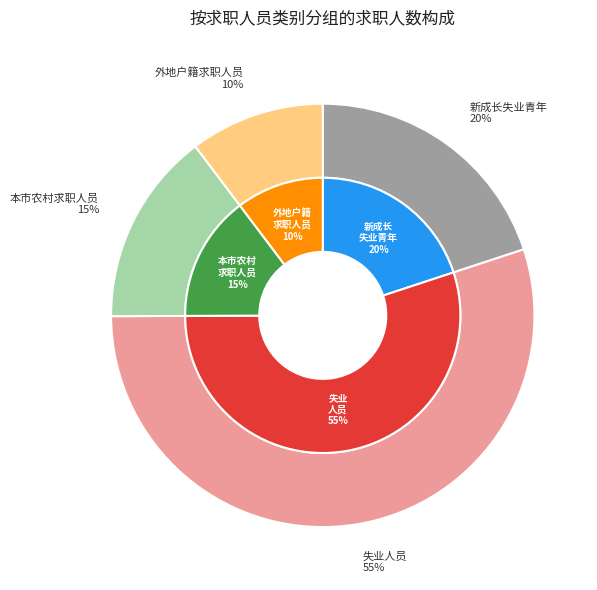

Does 新成长失业青年 represent more than half of the total?

No